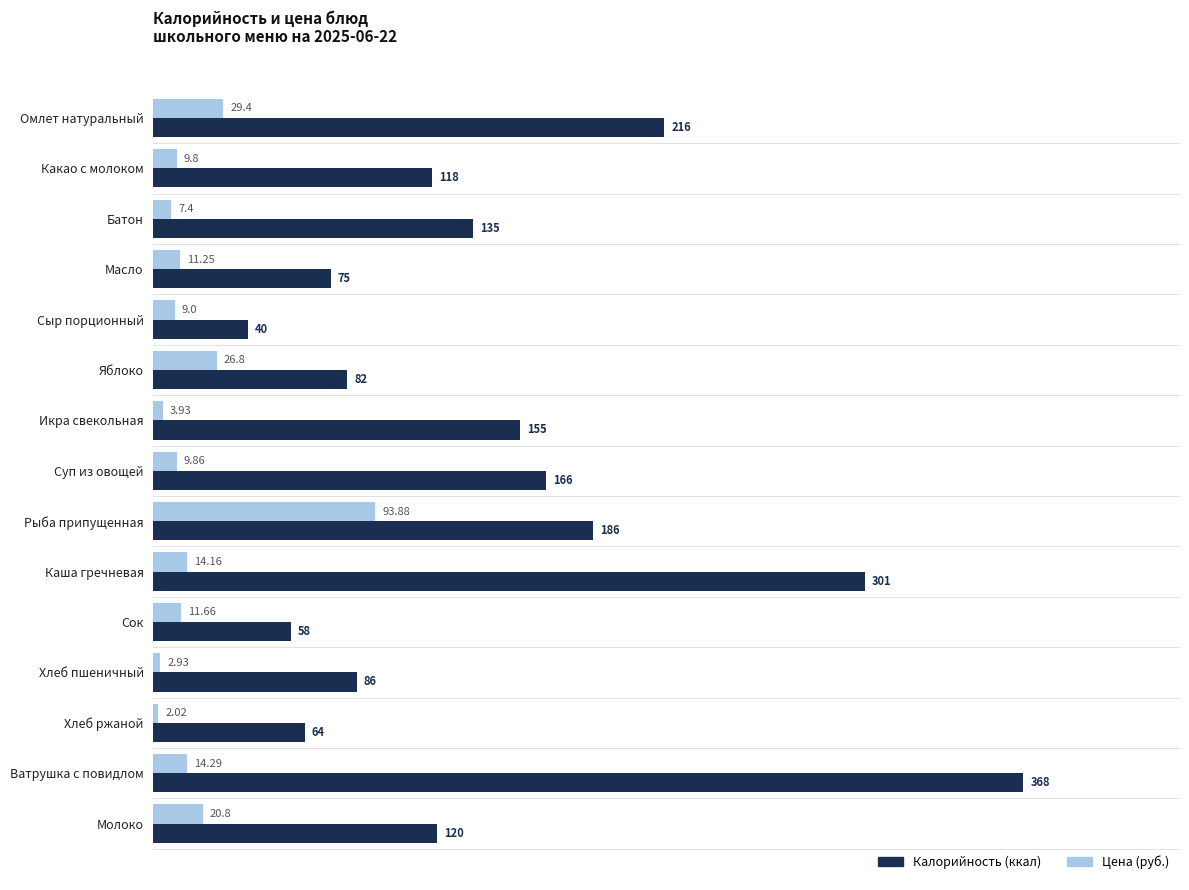

Which series has the largest range (max minus min)?

Калорийность (ккал)